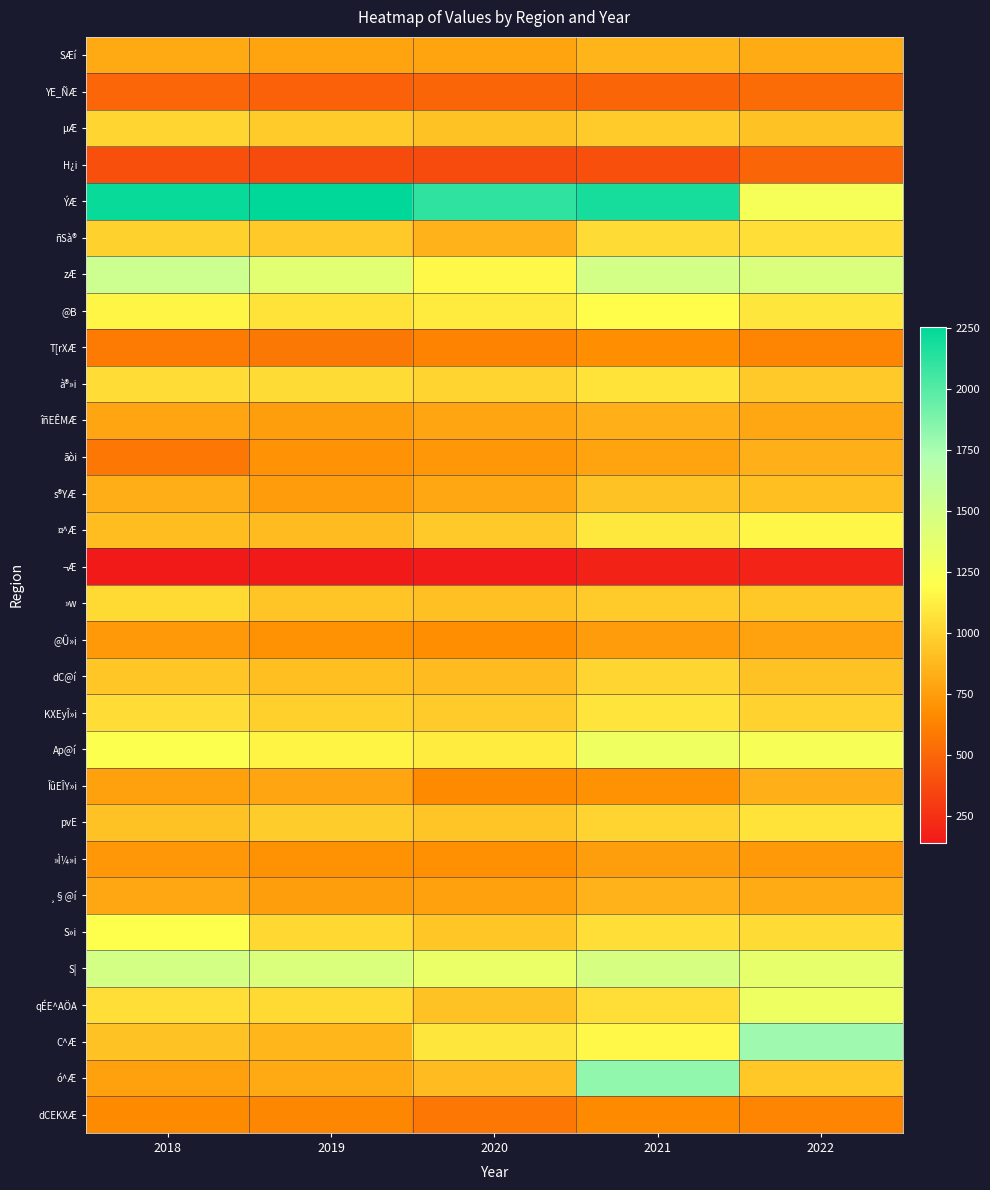

Reading right to left, extract all data points from this chart.

SÆí: 809.9	855.3	782.9	777.2	806.4
YE_ÑÆ: 523.2	488.5	487.3	477.5	500.6
µÆ: 924.0	963.1	918.5	964.7	1010.8
H¿i: 493.0	391.4	373.9	378.0	395.1
ÝÆ: 1261.5	2188.4	2107.9	2255.9	2228.3
ñSà®: 1052.5	1032.5	848.4	956.5	986.2
zÆ: 1451.5	1500.7	1165.0	1395.3	1546.3
@B: 1085.2	1185.9	1100.9	1068.2	1148.9
T[rXÆ: 642.8	679.5	630.3	585.5	593.5
à®»i: 953.5	1068.2	1007.3	1034.4	1047.1
îñEÊMÆ: 800.4	834.8	786.4	752.0	790.6
ãòi: 837.2	776.2	724.9	707.8	576.3
s®YÆ: 900.8	924.0	799.1	746.6	832.8
¤^Æ: 1157.0	1091.0	953.8	886.1	892.3
¬Æ: 190.1	182.8	148.7	139.4	147.6
»w: 942.7	960.1	914.8	929.9	1026.4
@Û»i: 770.8	747.2	680.0	698.2	731.3
dC@í: 918.4	1008.6	889.2	905.5	939.8
KXEyÎ»i: 999.0	1074.3	963.0	976.5	1040.9
Ap@í: 1248.5	1299.2	1114.8	1144.8	1206.9
ÎûEÎY»i: 838.8	693.8	664.9	787.1	763.2
pvE: 1068.2	1003.4	928.8	969.9	919.5
»Ì¼»i: 733.0	754.6	689.6	696.3	721.2
¸§@í: 809.1	842.8	759.7	752.0	797.3
S»i: 1033.8	1053.9	941.0	1019.0	1205.1
S|: 1356.3	1471.1	1335.7	1453.0	1491.8
qÉE^AÖA: 1306.3	1048.9	923.2	1025.3	1052.3
C^Æ: 1779.2	1171.1	1086.3	865.5	918.5
ó^Æ: 944.5	1822.0	884.9	807.9	761.8
dCEKXÆ: 643.1	665.5	573.5	650.7	661.8